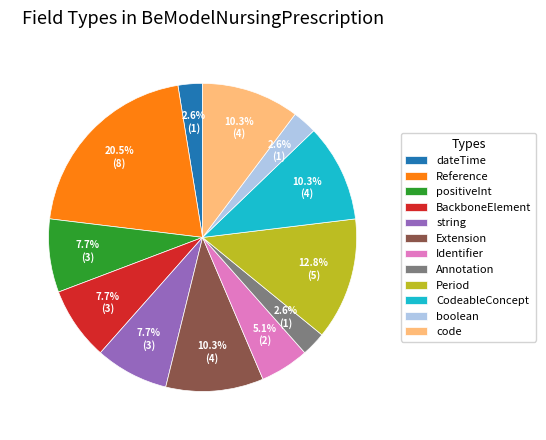

What is the largest slice in the pie chart?

Reference